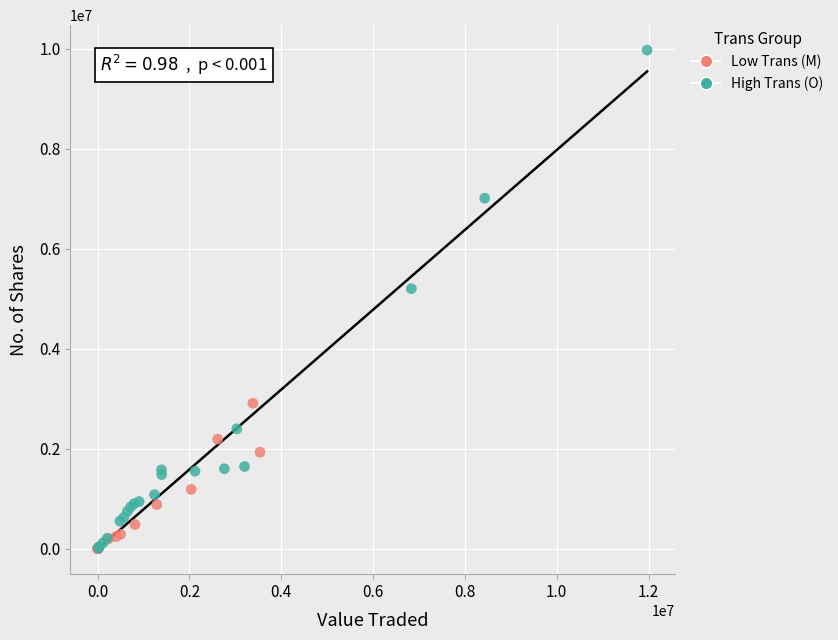

Which series has the largest Y range (max minus min)?

High Trans (O)